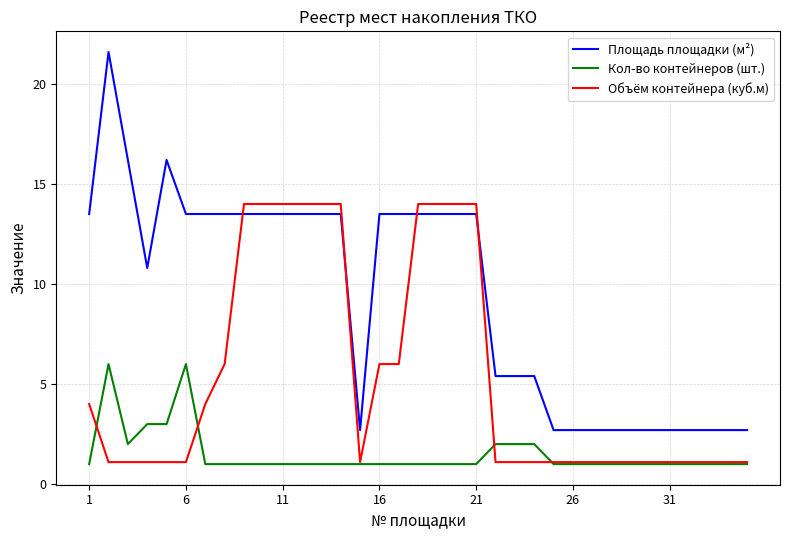

Rank the series by their maximum value, from lowest to highest.

Кол-во контейнеров (шт.), Объём контейнера (куб.м), Площадь площадки (м²)